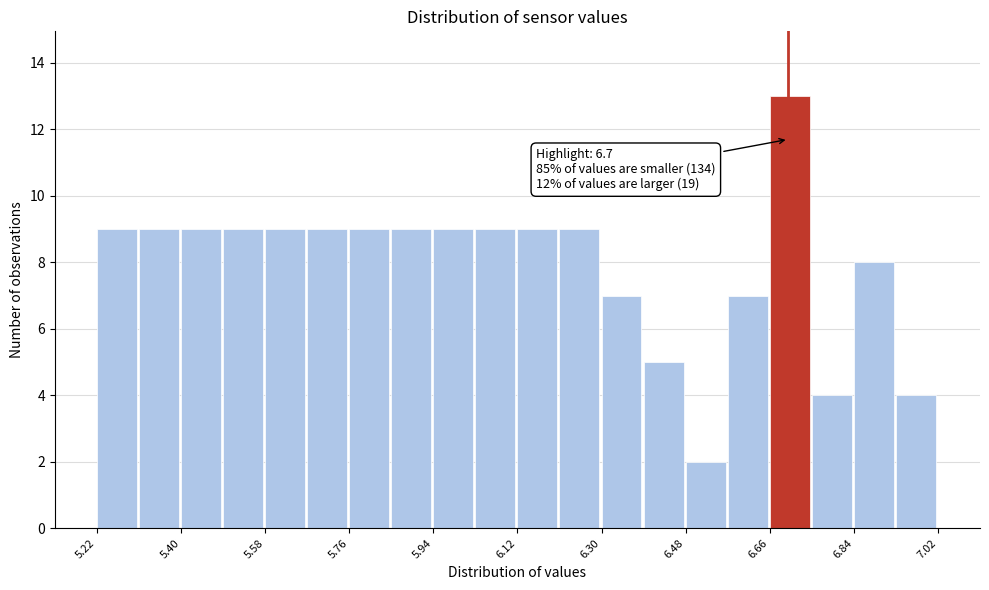

Which range on the x-axis has the tallest bar?

6.66 to 6.75